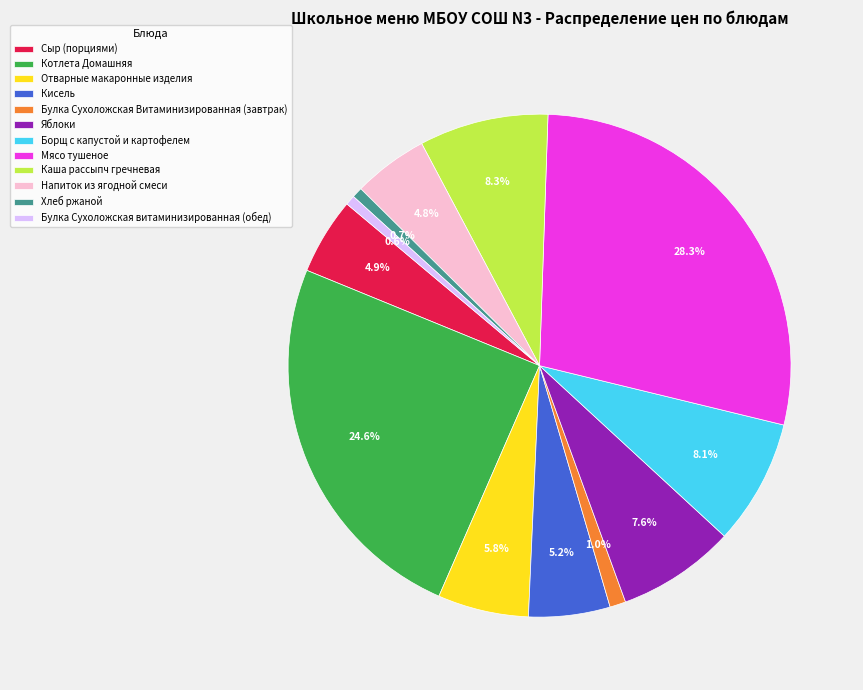

How many segments does this pie chart have?

12